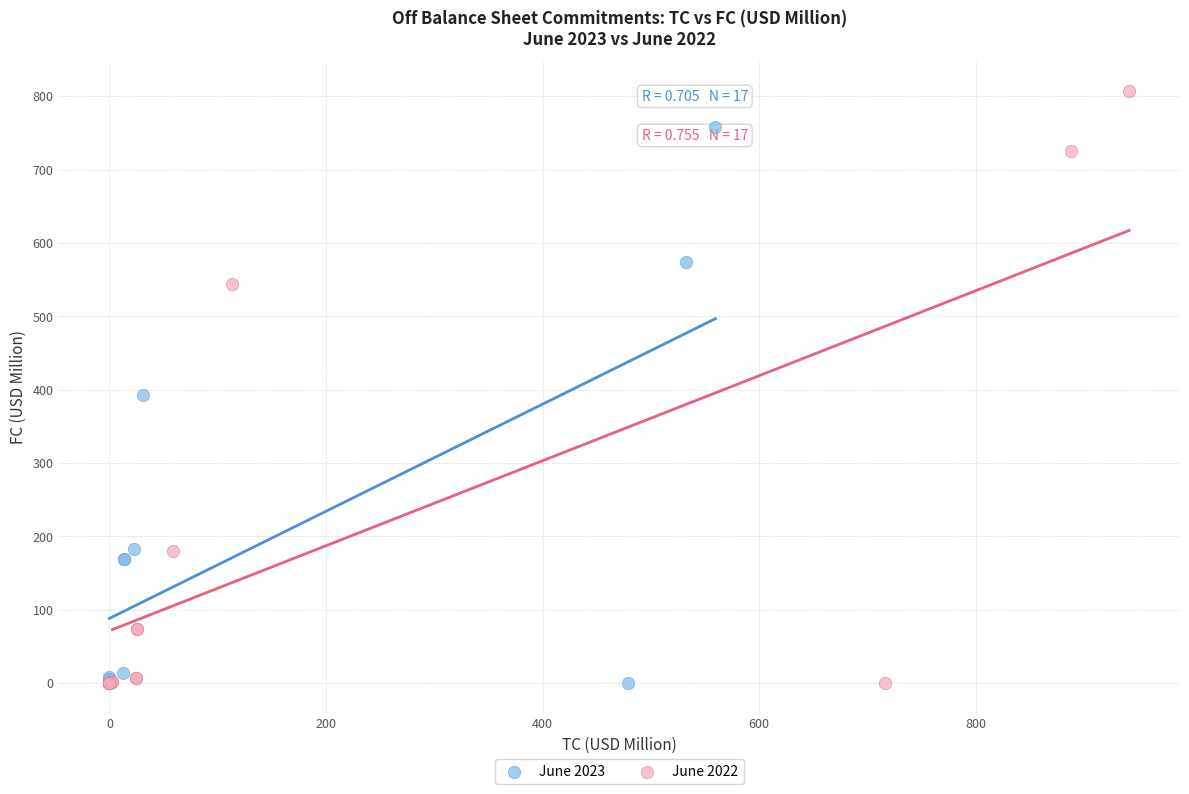

Which series contains the highest Y value?

June 2022